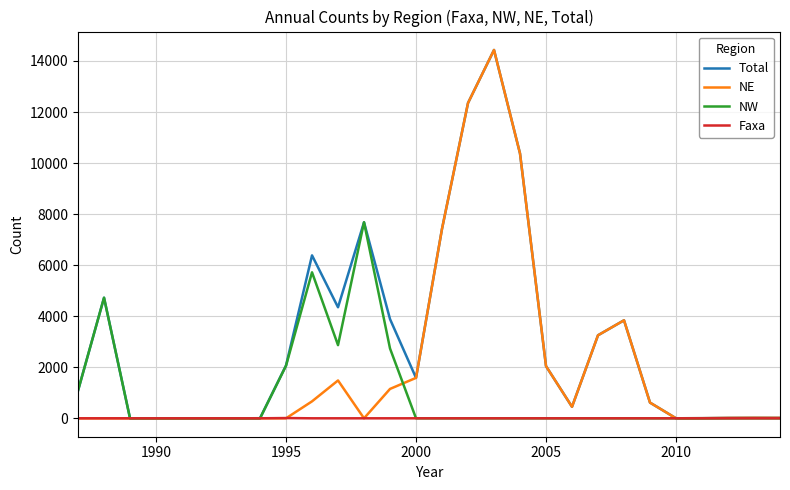

Rank the series by their average value, from highest to lowest.

Total, NE, NW, Faxa